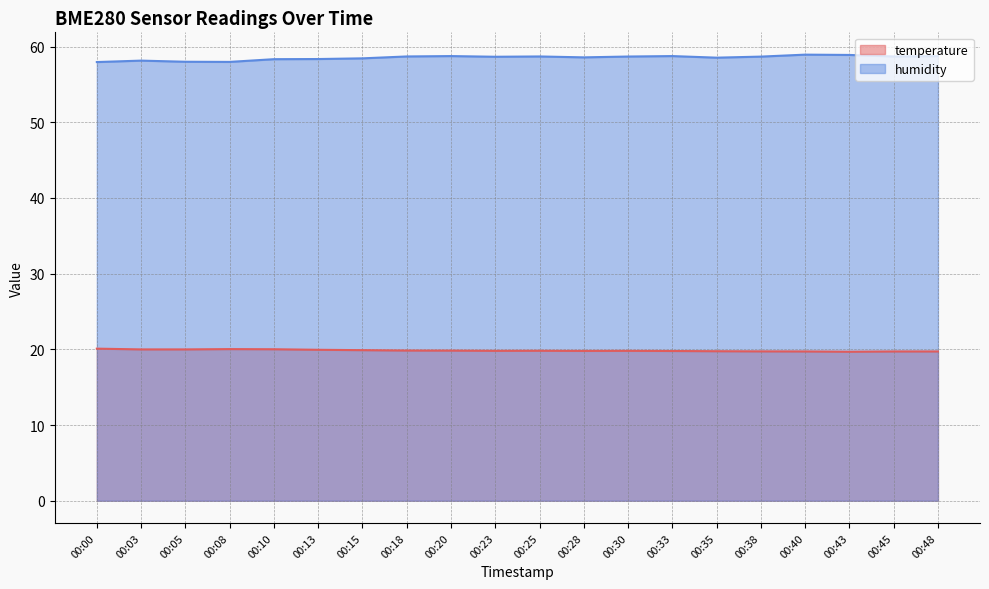

Rank the series at 00:08 from lowest to highest value.

temperature, humidity